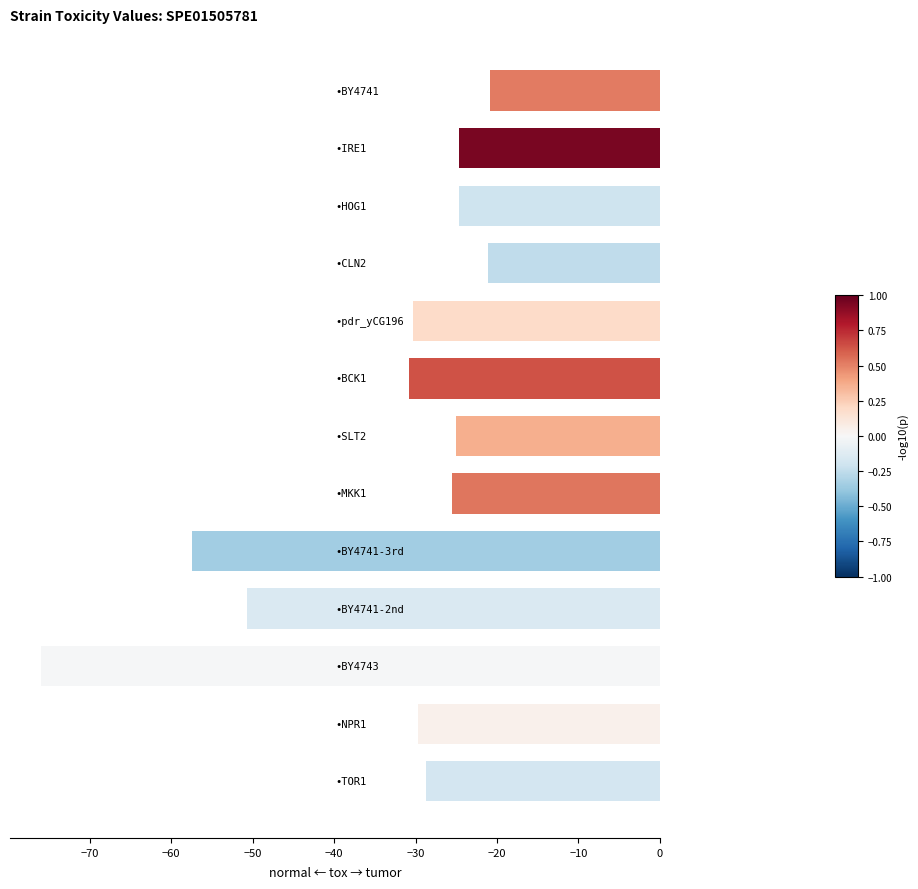

What is the maximum value shown in the chart?

-20.8